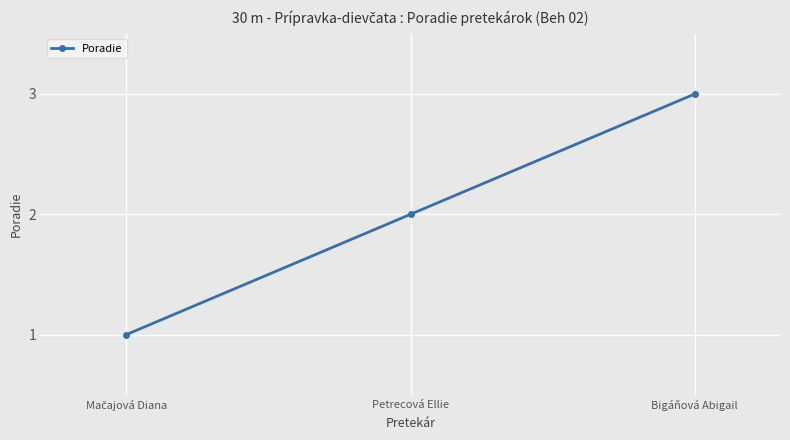

What is the sum of all values?

6